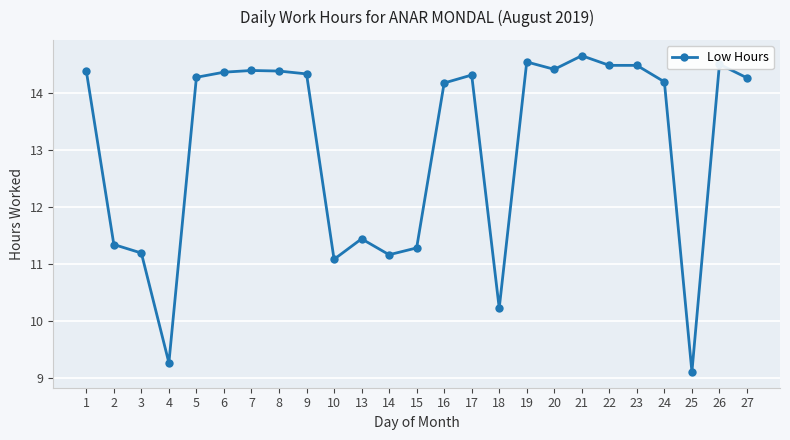

At which category does the chart reach its peak across all series?

21